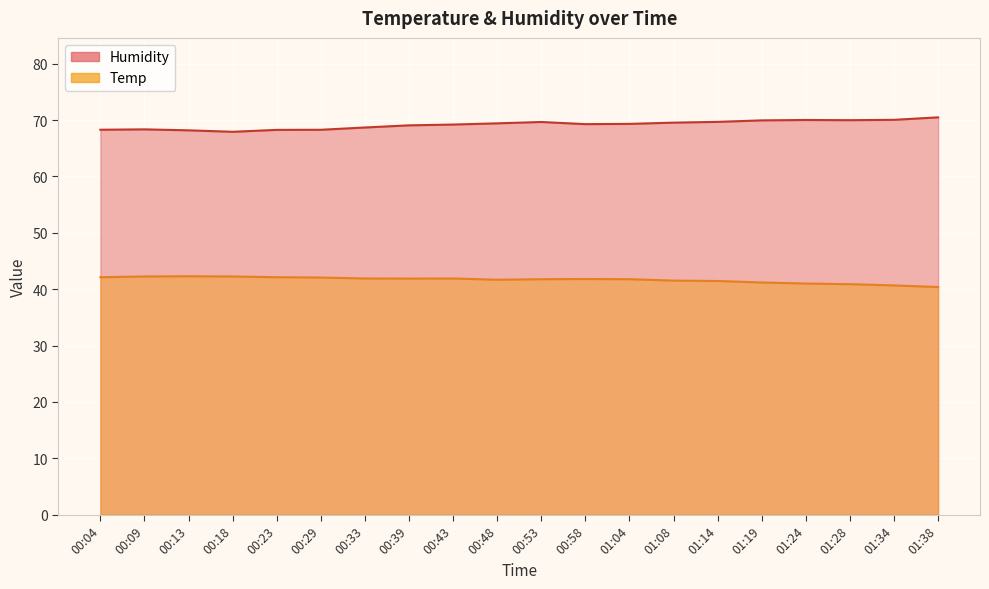

What is the label of the 18th point from the right?

00:13